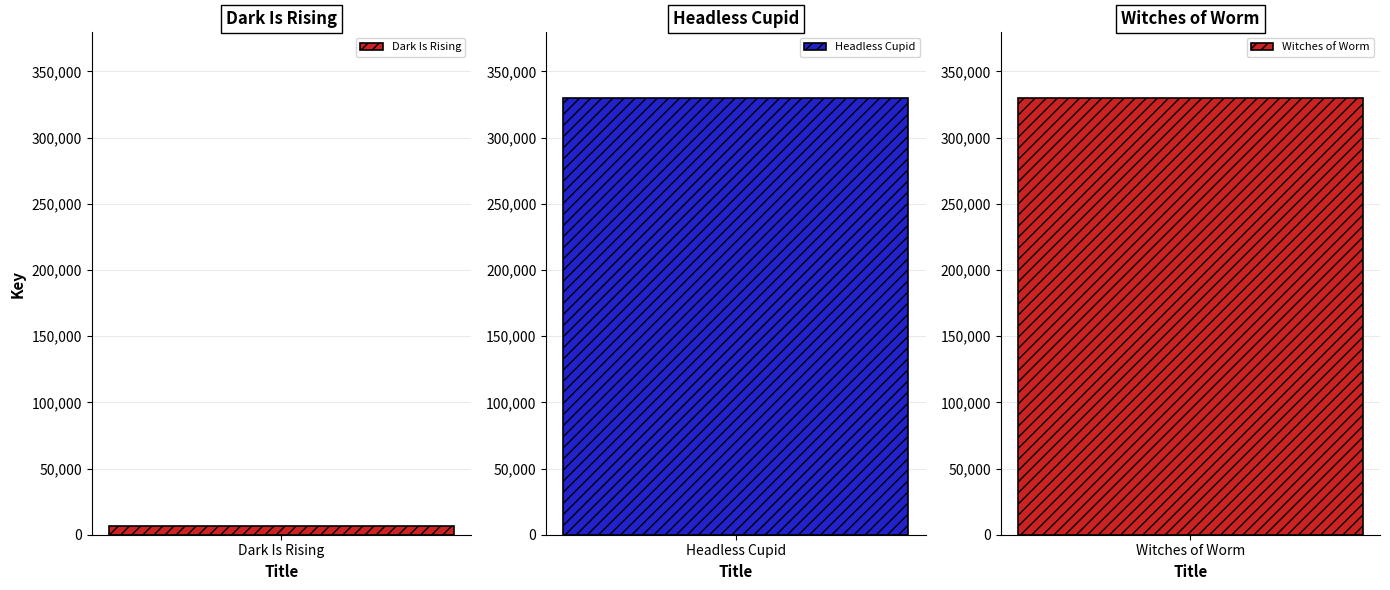

Are the bars grouped side by side (vs. stacked)?

No